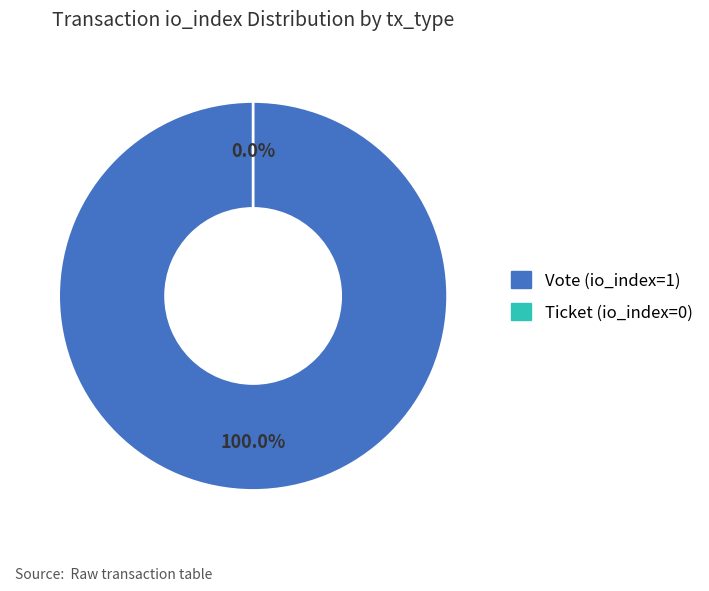

Which slice is the smallest?

Ticket (io_index=0)